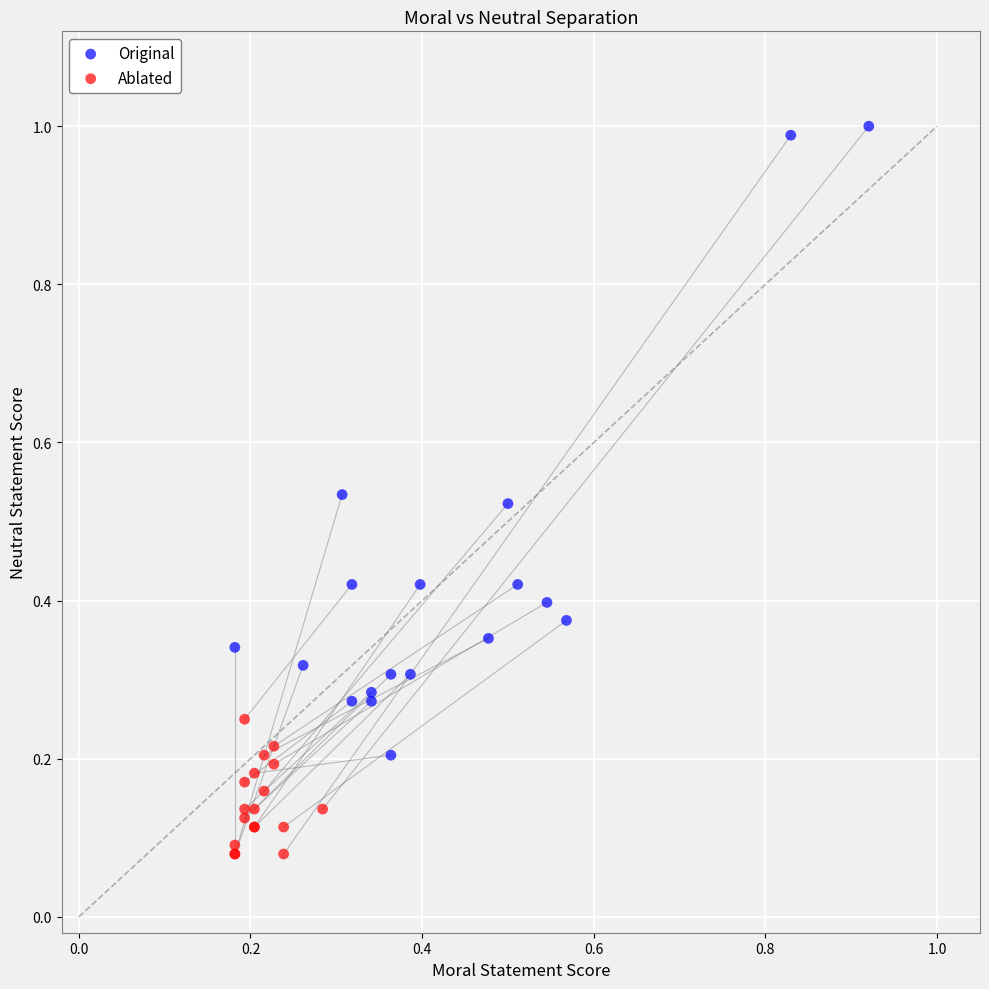

Which series contains the lowest Y value?

Ablated